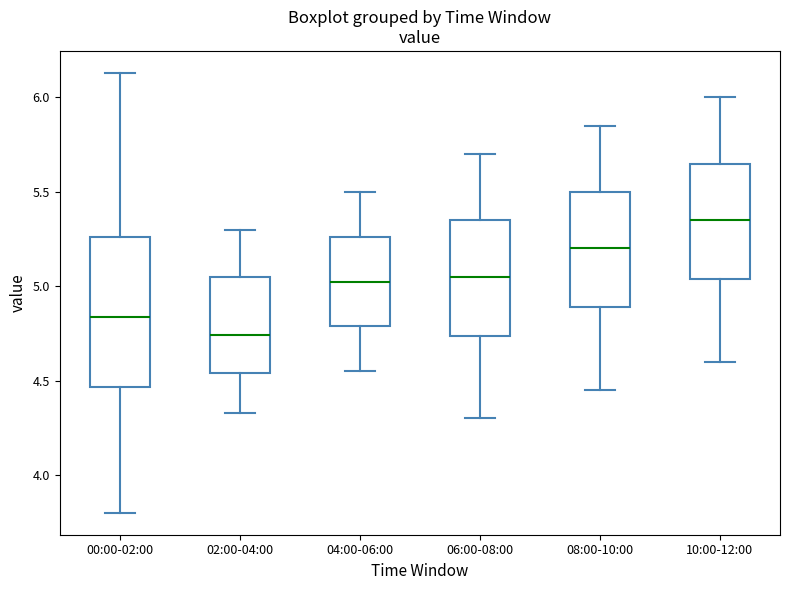

Comparing the boxes themselves (not the whiskers), which one is the tallest?

00:00-02:00